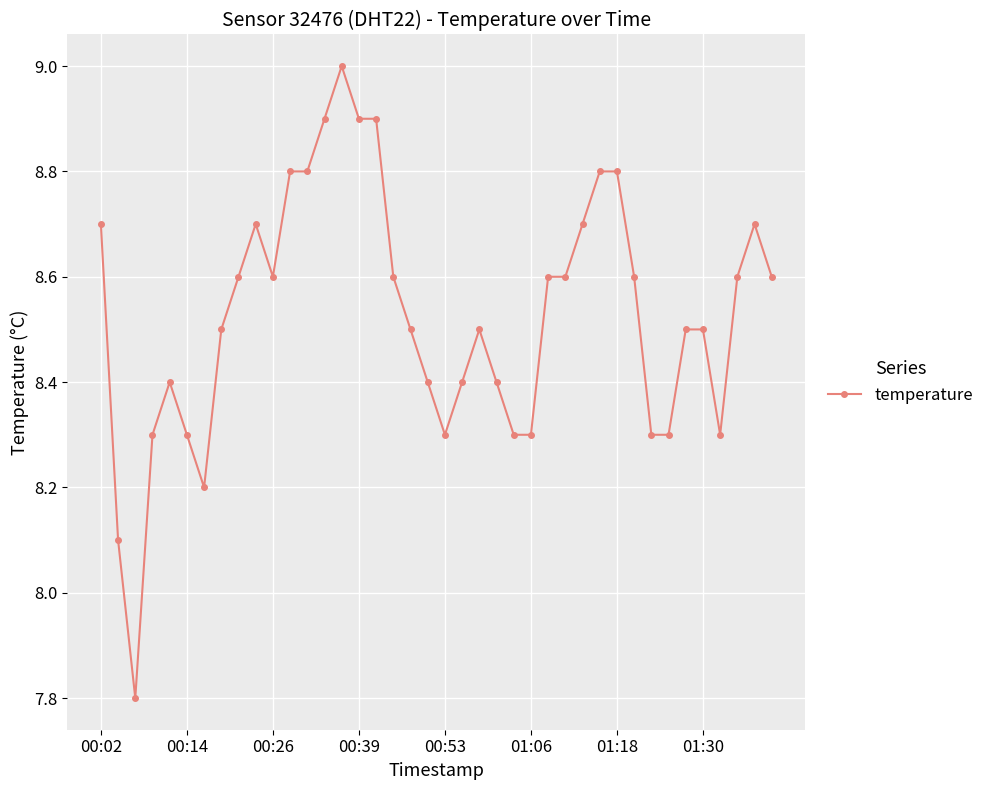

What is the average value?

8.5